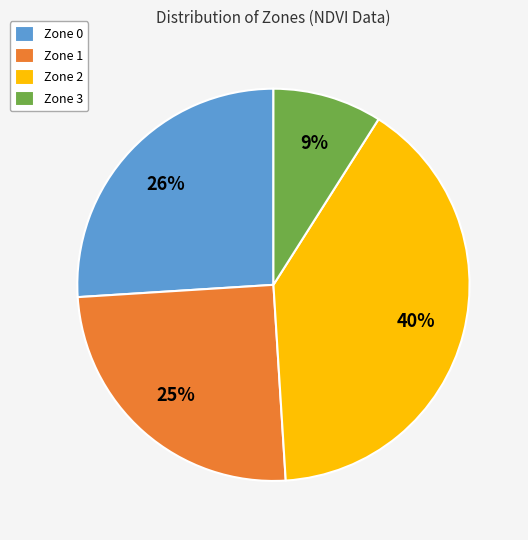

Is it true that Zone 3 is 9% of the pie?

True